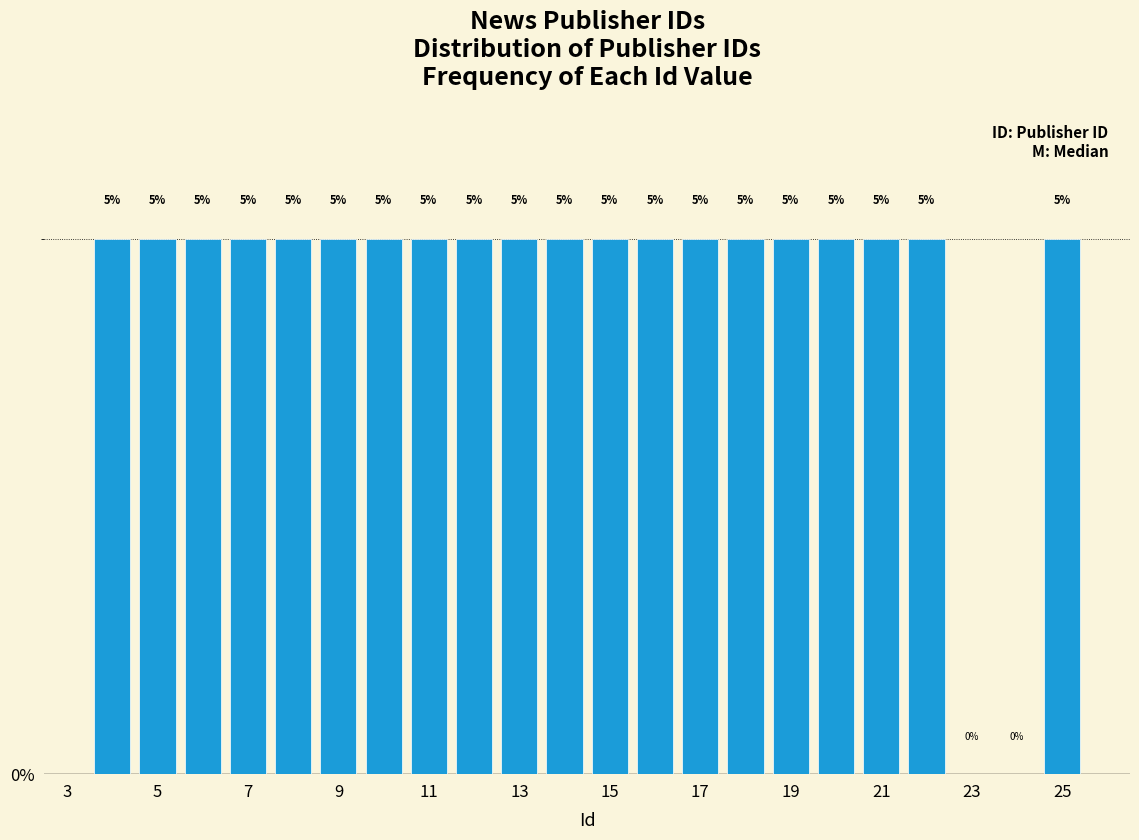

What is the height of the bar covering 9.5 to 10.5 on the x-axis? The bar edges are not printed on the chart, so give them approximately, as read against the axis.

5